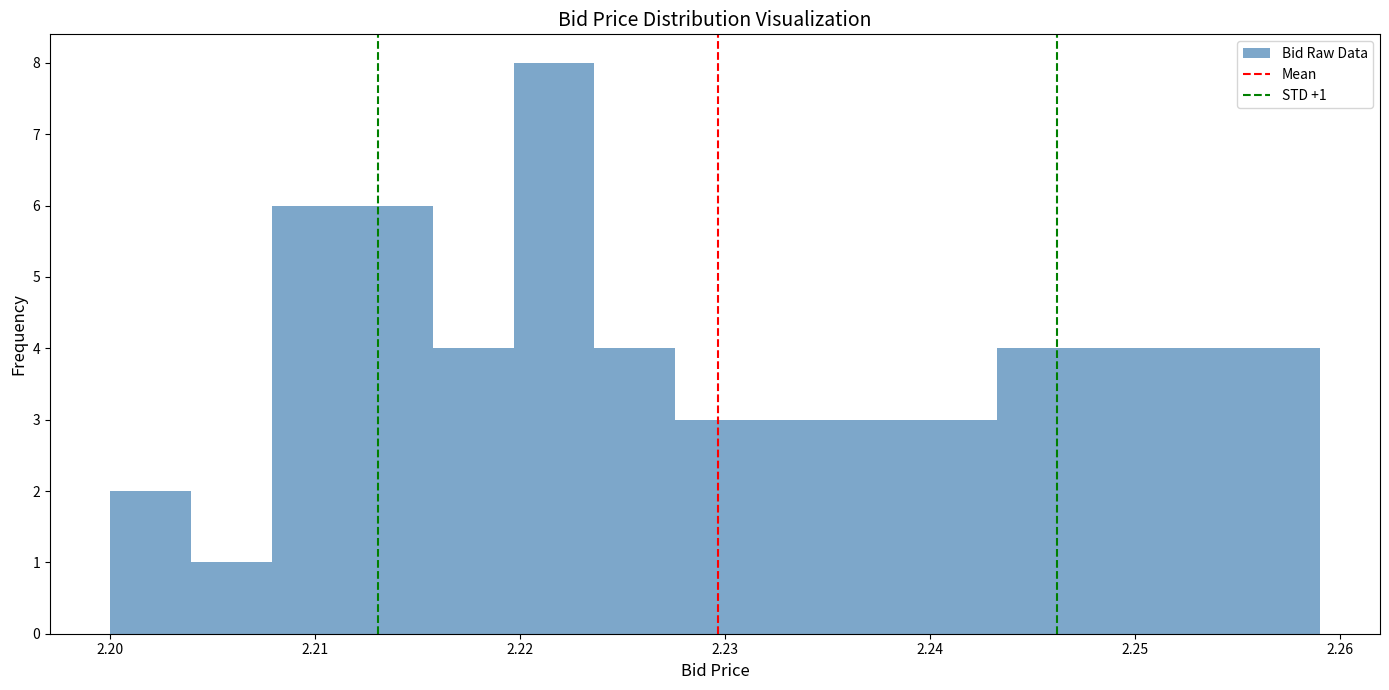

Around what value on the x-axis is the tallest bar? Give the approximate position of its centre, as read against the axis.

2.222